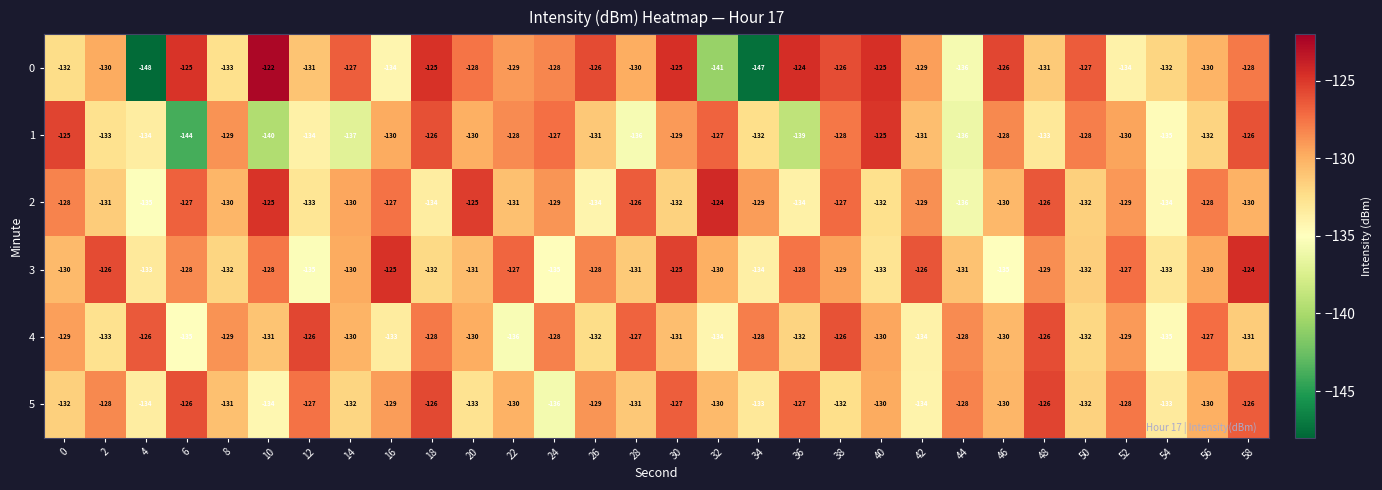

How many data points in 1 are less than -130?

15